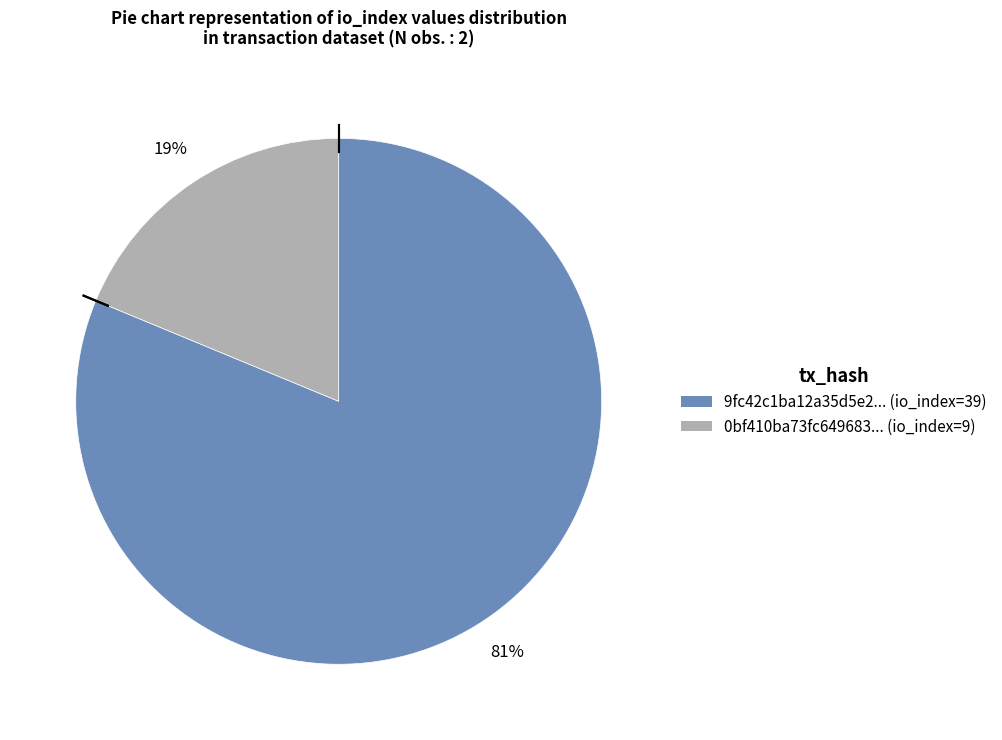

Does any single category account for the majority?

Yes